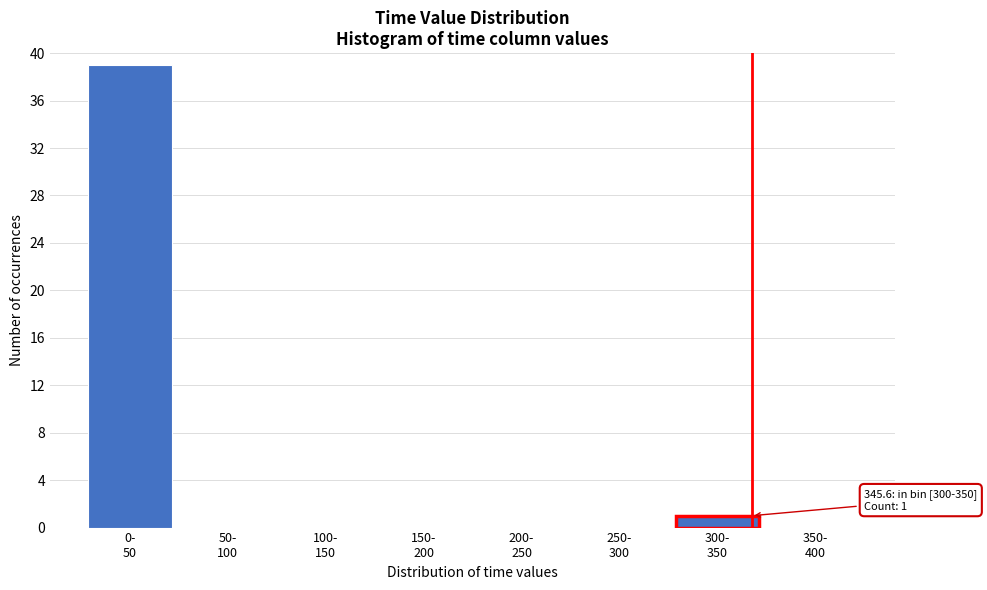

What is the sum of all values?

40